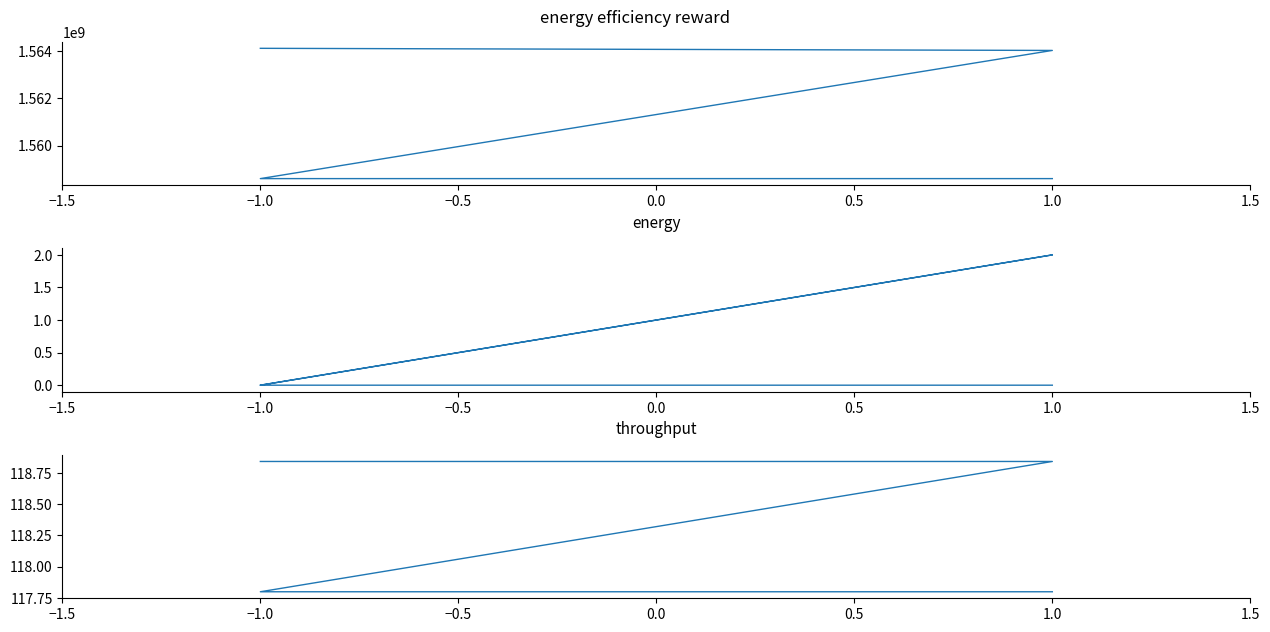

True or false: value and time_stamp intersect in this chart.

False